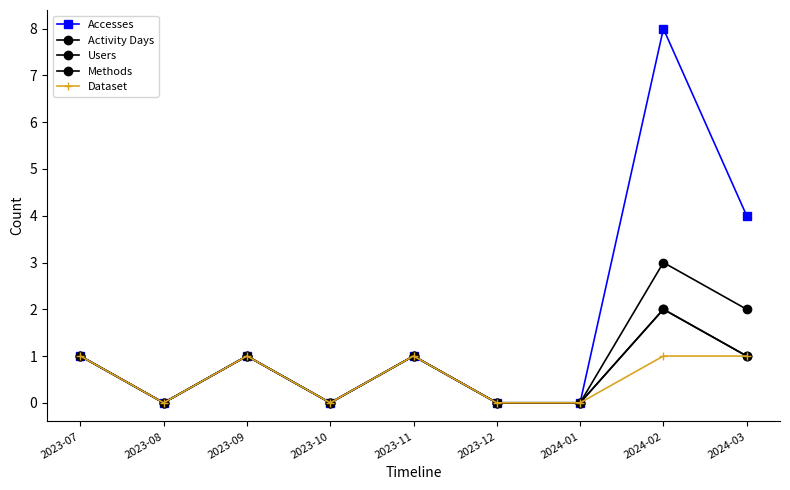

Reading left to right, extract all data points from this chart.

Accesses: 1	0	1	0	1	0	0	8	4
Activity Days: 1	0	1	0	1	0	0	3	2
Users: 1	0	1	0	1	0	0	2	1
Methods: 1	0	1	0	1	0	0	2	1
Dataset: 1	0	1	0	1	0	0	1	1